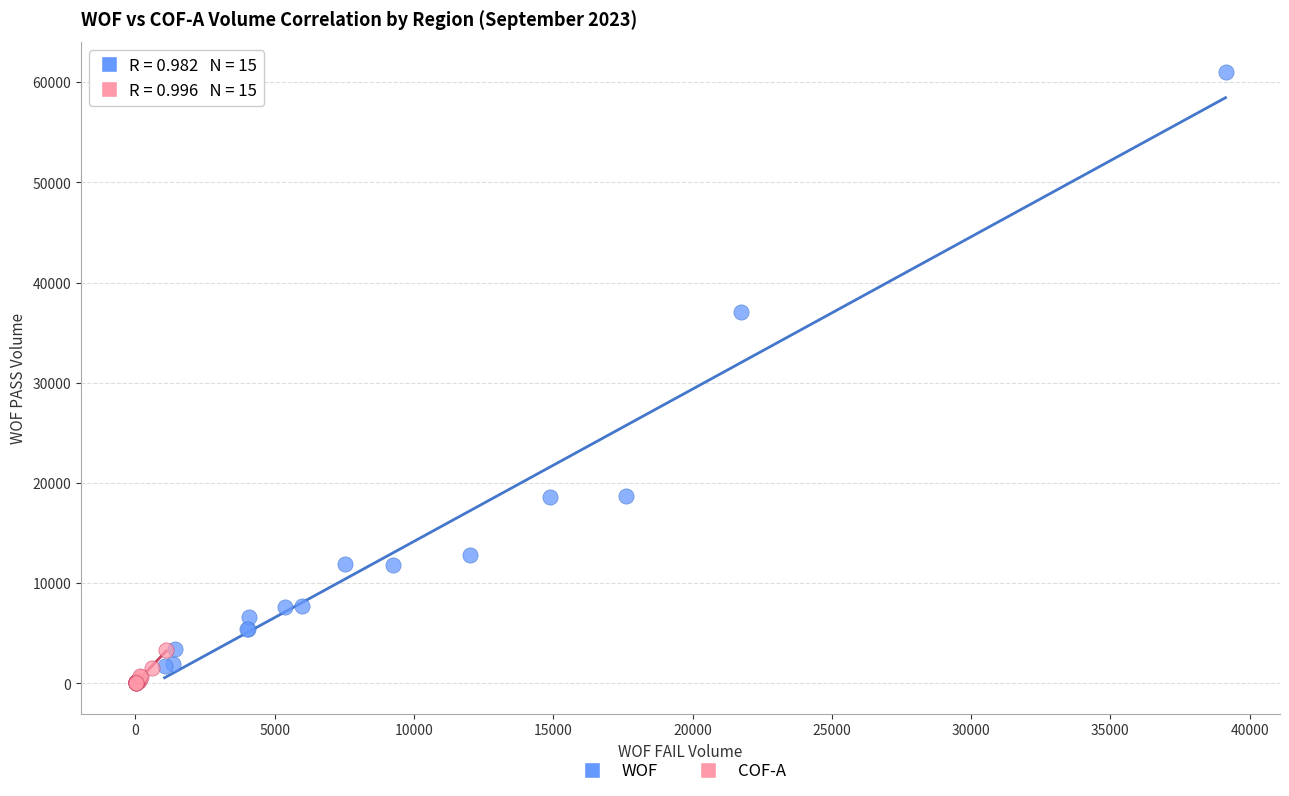

Which series has the widest spread of Y values?

WOF